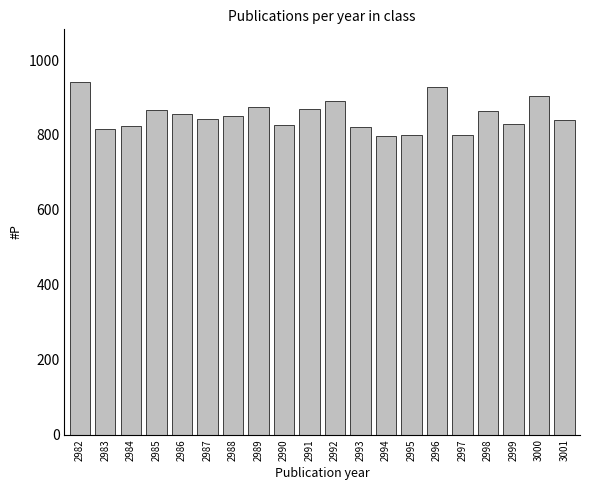

Which has a higher value, 2990 or 3001?

3001